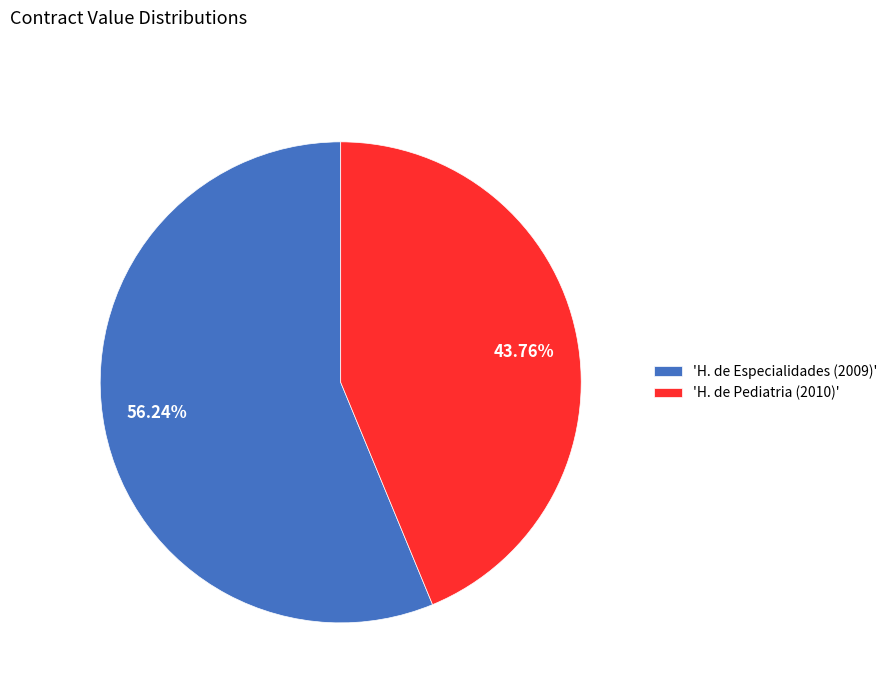

Does any single category account for the majority?

Yes